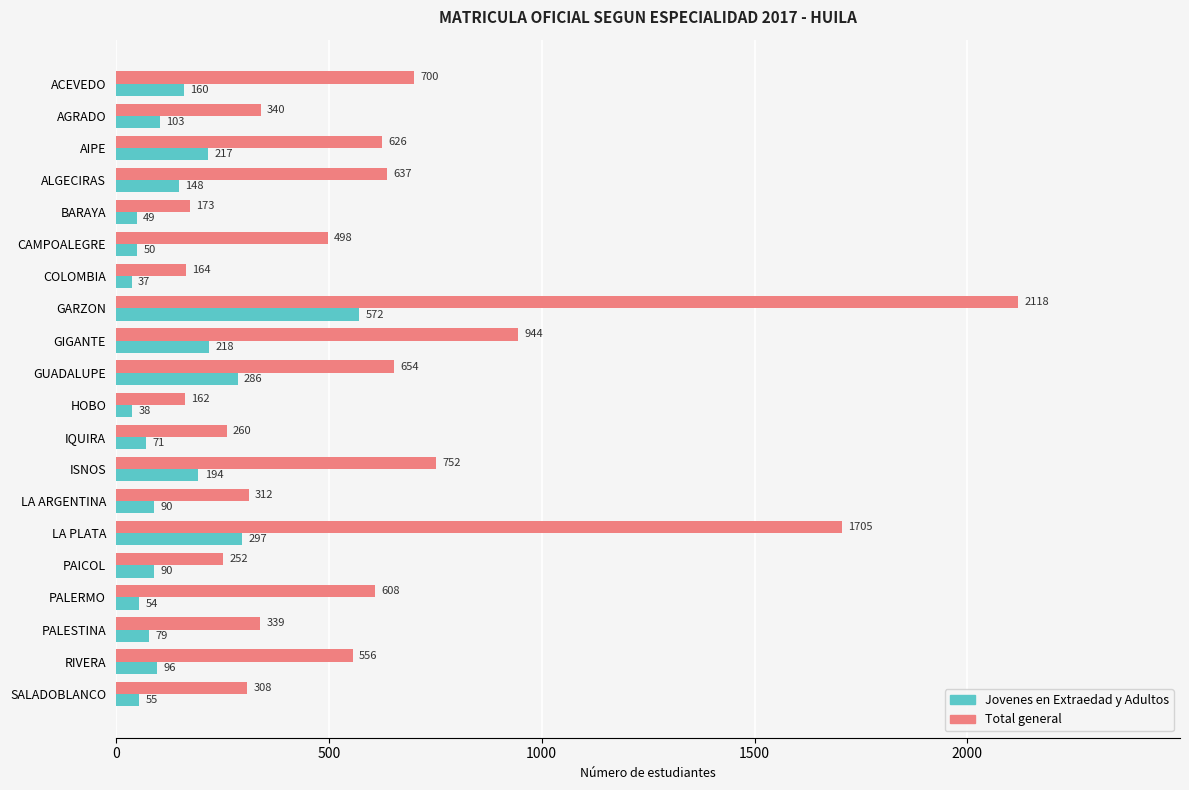

What is the difference between the maximum and minimum values in the Total general series?

1956